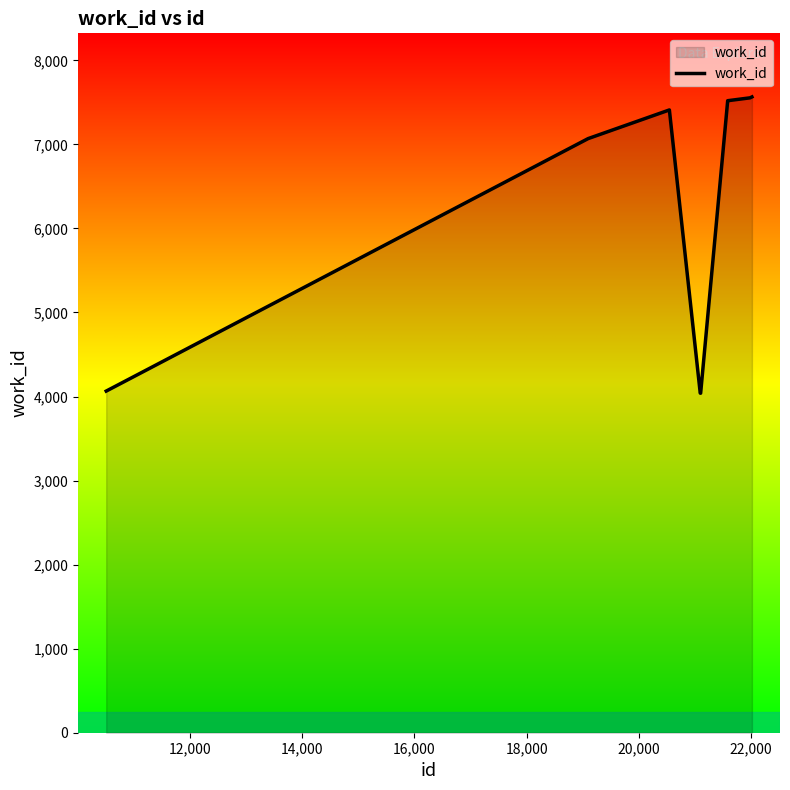

What is the greatest value displayed?

7565